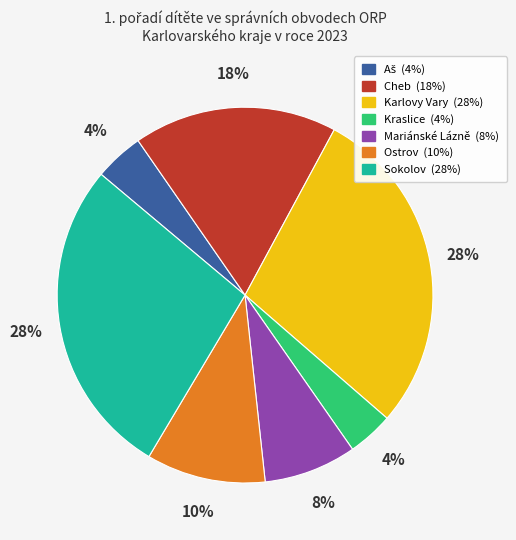

To the nearest percent, what is the average slice percentage?

14%